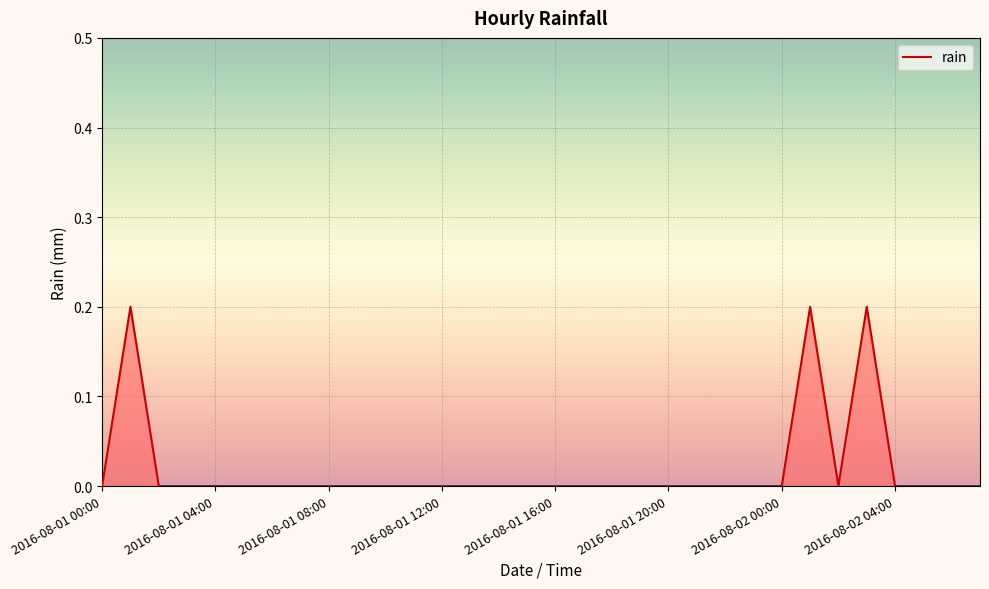

The chart shows a value of 0.0 at 2016-08-01 04:00. True or false?

True